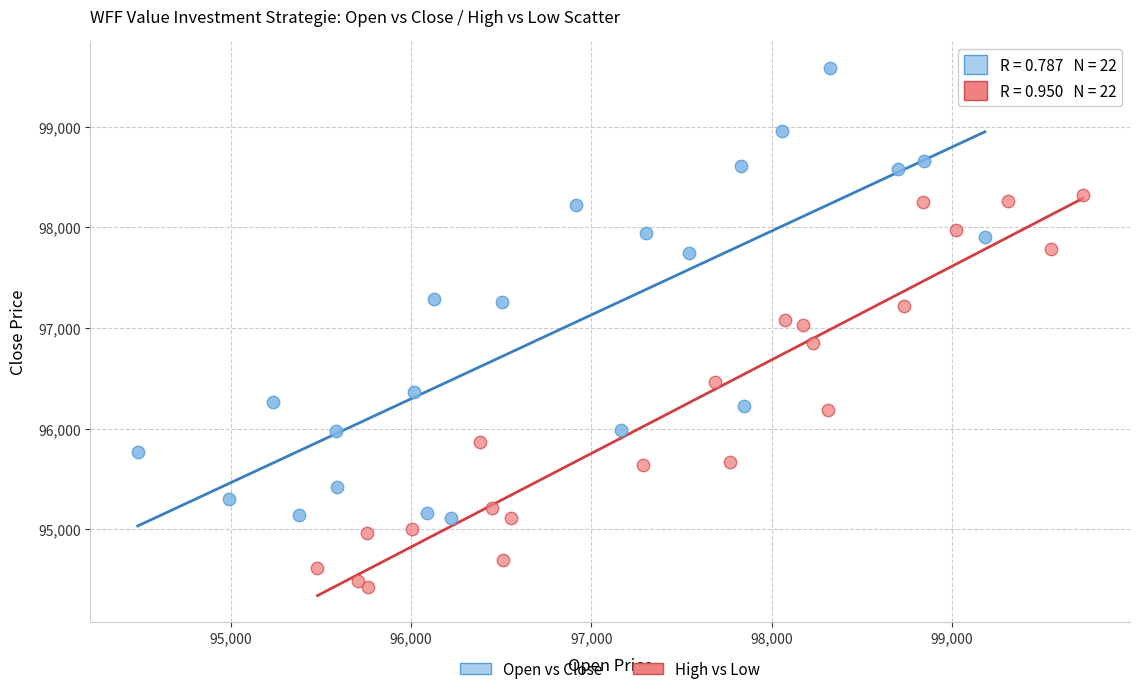

Which series has the largest Y range (max minus min)?

Open vs Close